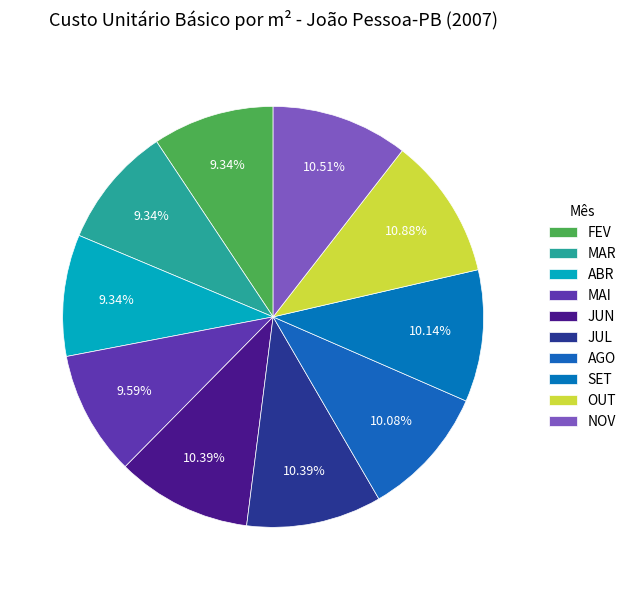

What percentage is NOT represented by OUT?

89.1%